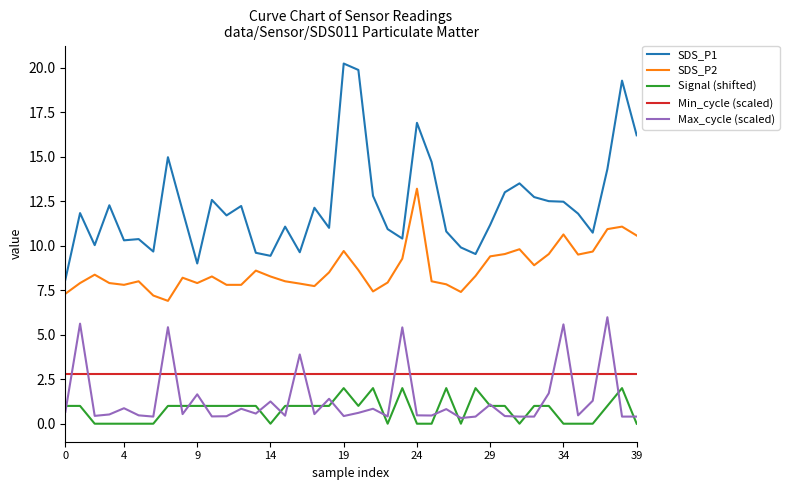

True or false: SDS_P2 and Signal (shifted) intersect in this chart.

False